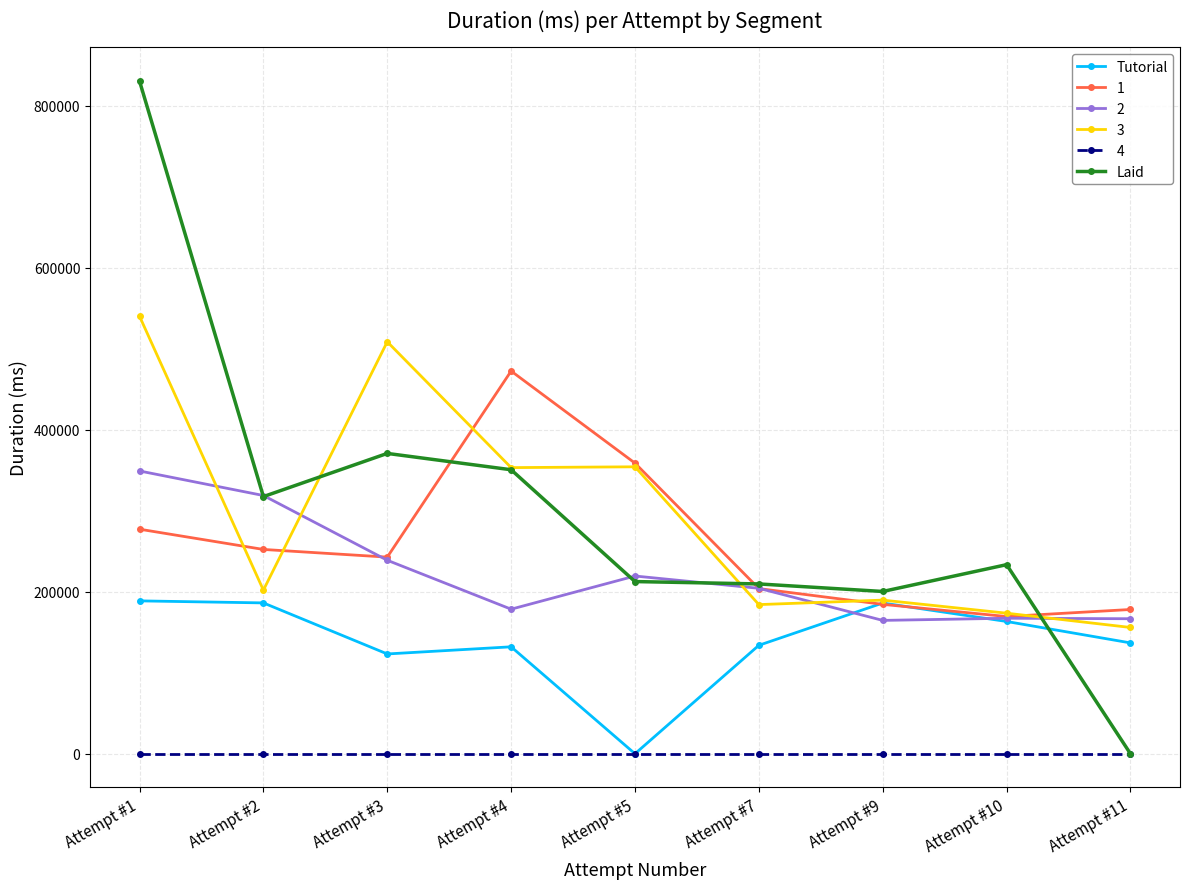

At which label is Tutorial closest to 94351?

Attempt #3